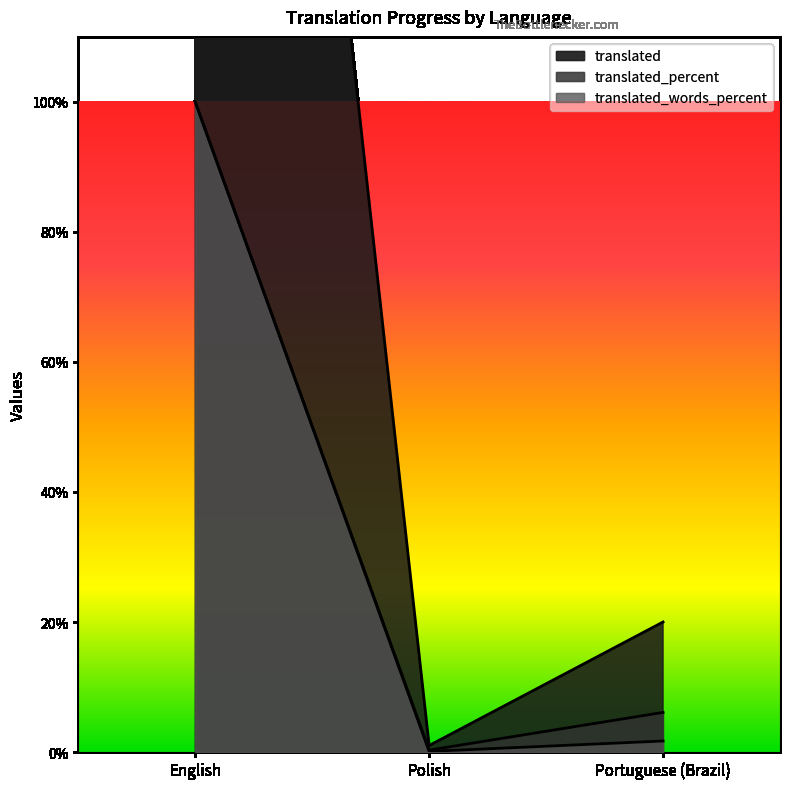

Which label corresponds to the largest value in the chart?

English